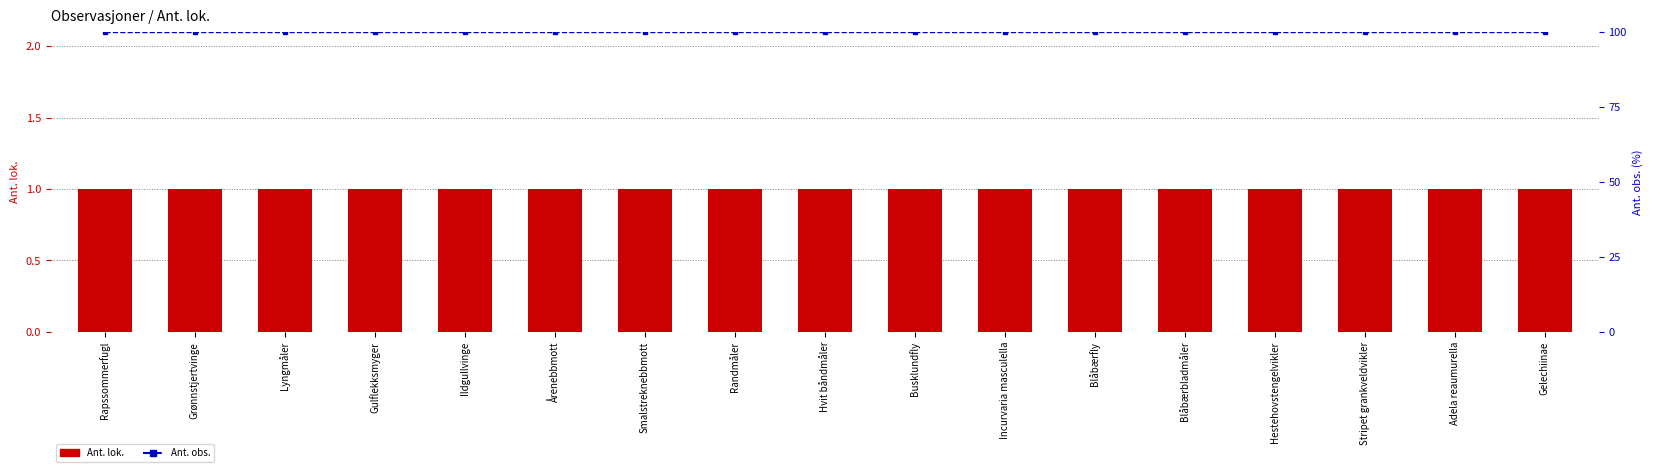

What is the sum of the Ant. obs. values at Randmåler and Lyngmåler?

200